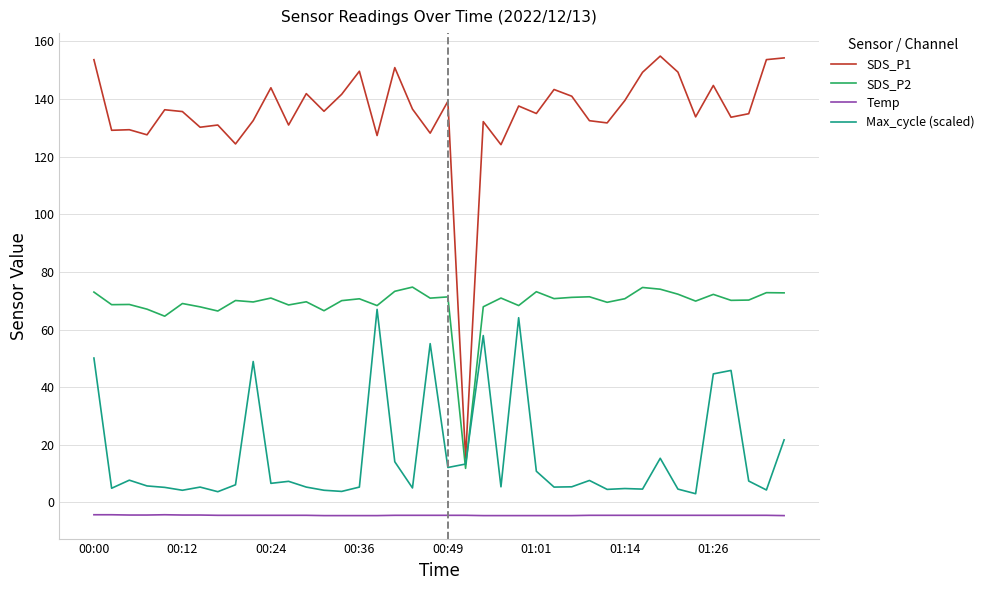

Which series has the widest spread of values?

SDS_P1